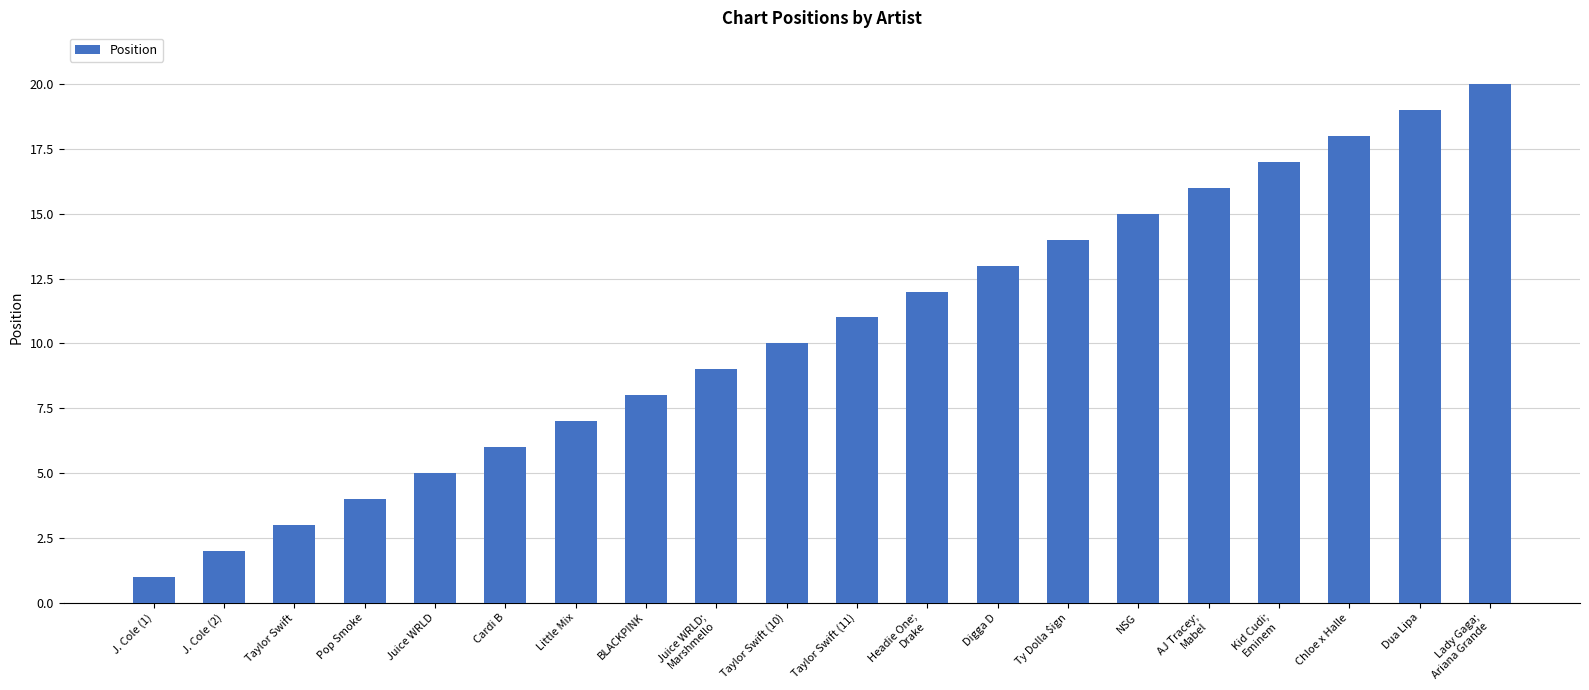

Rank the categories by value from highest to lowest.

Lady Gaga;
Ariana Grande, Dua Lipa, Chloe x Halle, Kid Cudi;
Eminem, AJ Tracey;
Mabel, NSG, Ty Dolla $ign, Digga D, Headie One;
Drake, Taylor Swift (11), Taylor Swift (10), Juice WRLD;
Marshmello, BLACKPINK, Little Mix, Cardi B, Juice WRLD, Pop Smoke, Taylor Swift, J. Cole (2), J. Cole (1)